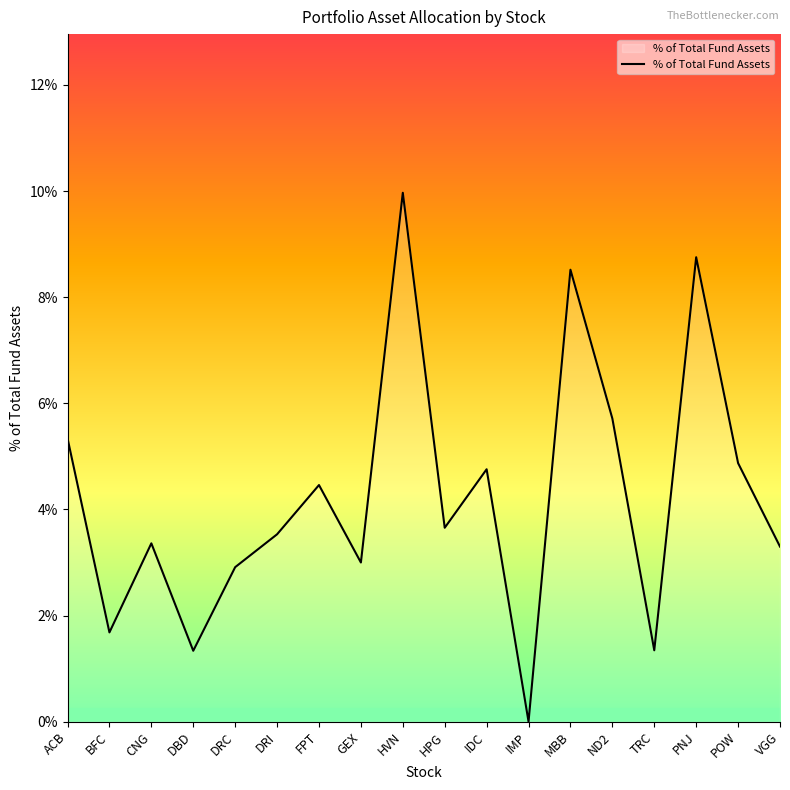

Rank the categories by value from lowest to highest.

IMP, DBD, TRC, BFC, DRC, GEX, VGG, CNG, DRI, HPG, FPT, IDC, POW, ACB, ND2, MBB, PNJ, HVN